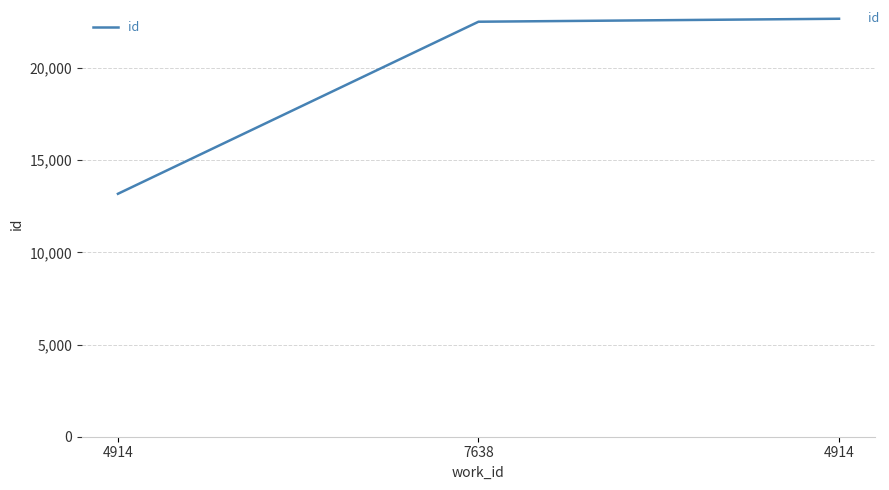

How many series are shown in this chart?

1